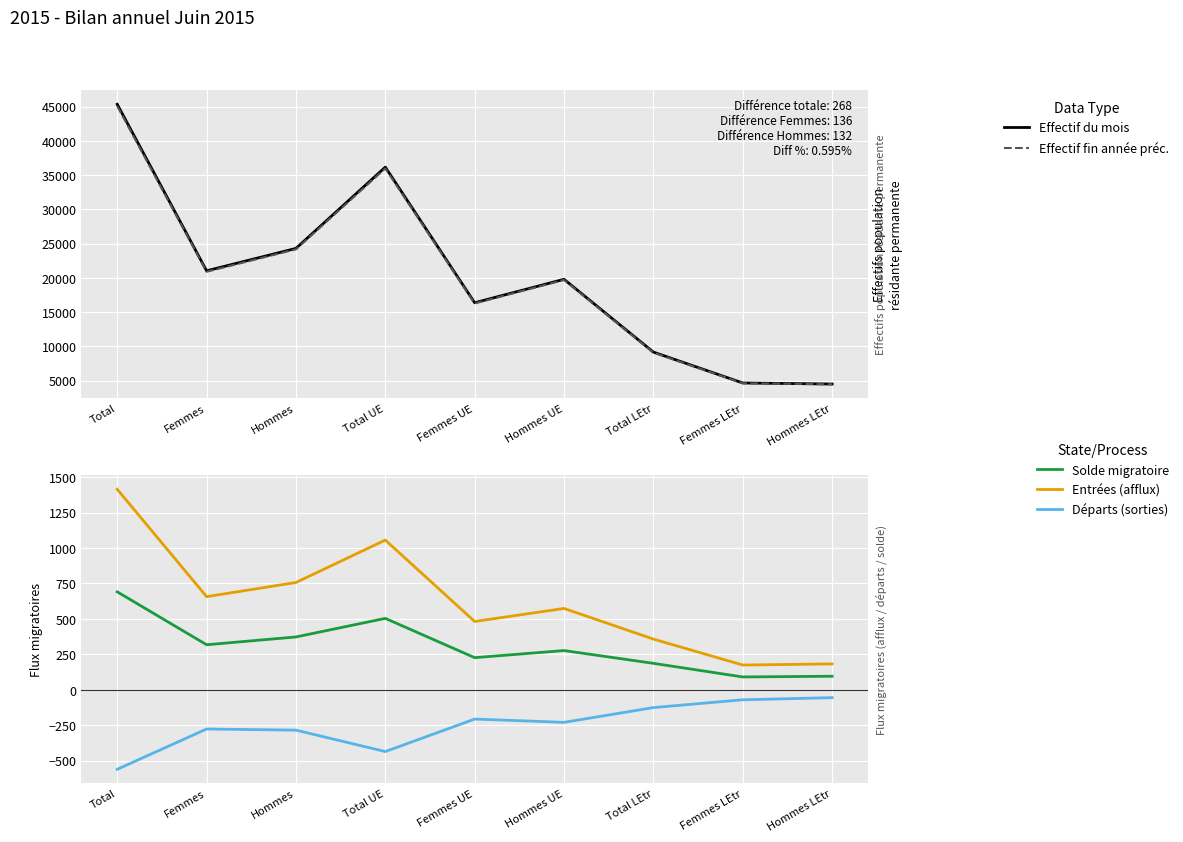

True or false: Effectif du mois and Solde migratoire intersect in this chart.

False